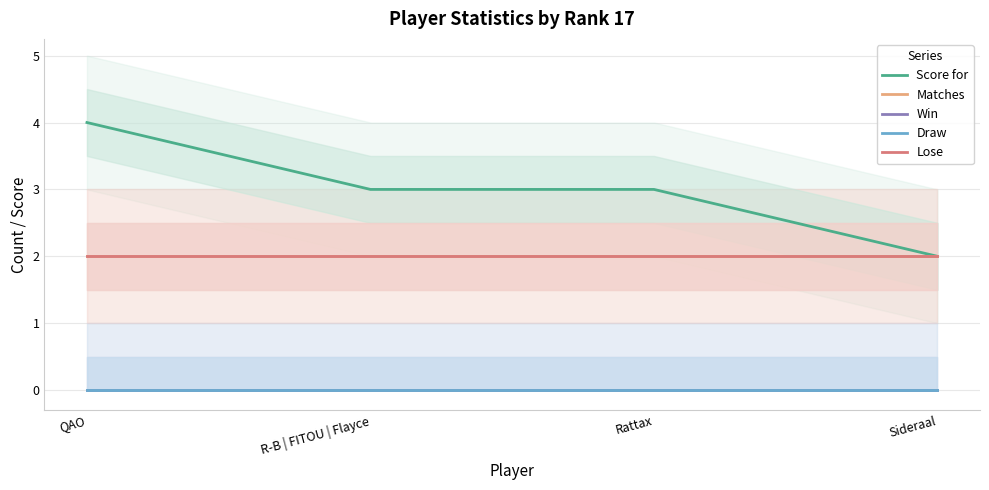

The value of Matches at Rattax is 2. True or false?

True